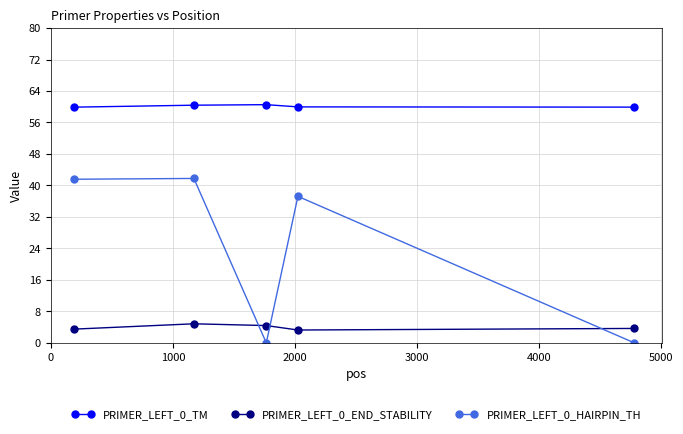

At how many categories does at least one series exceed 44?

5